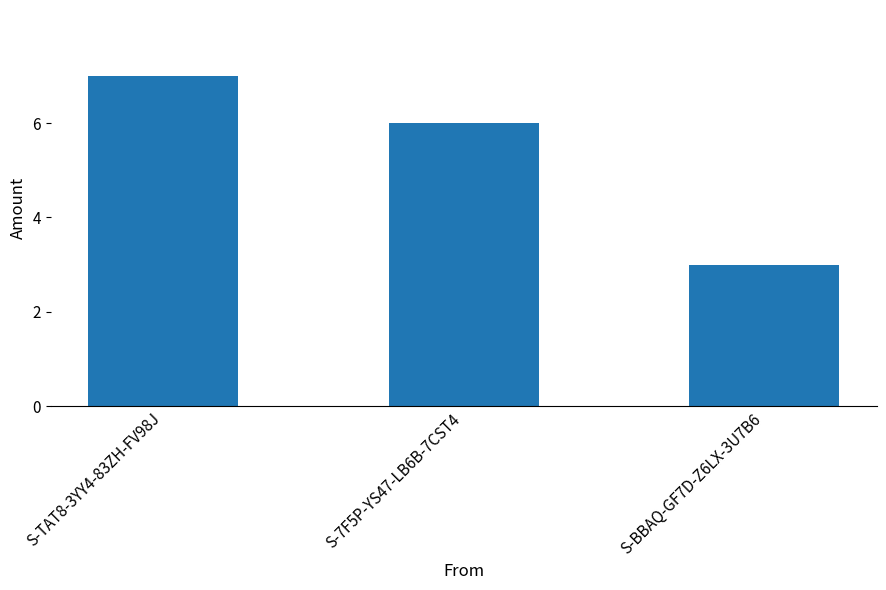

Which category has the highest value across all series?

S-TAT8-3YY4-83ZH-FV98J